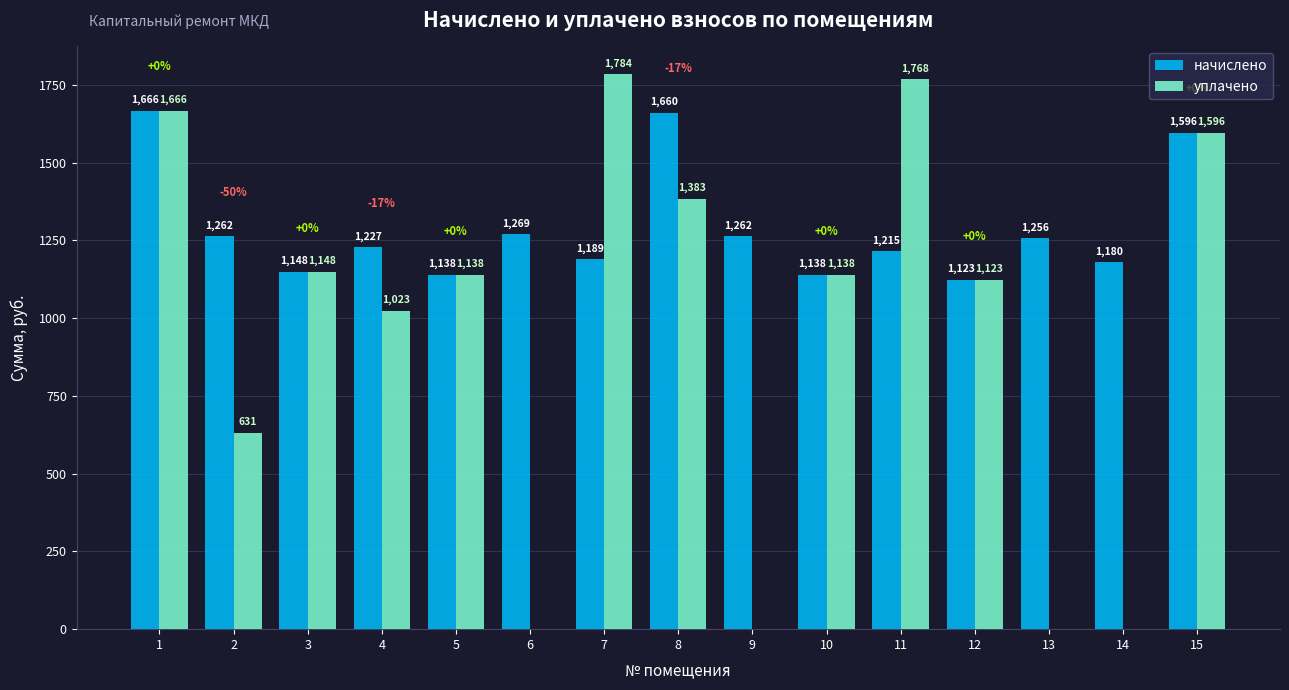

Are the bars horizontal?

No